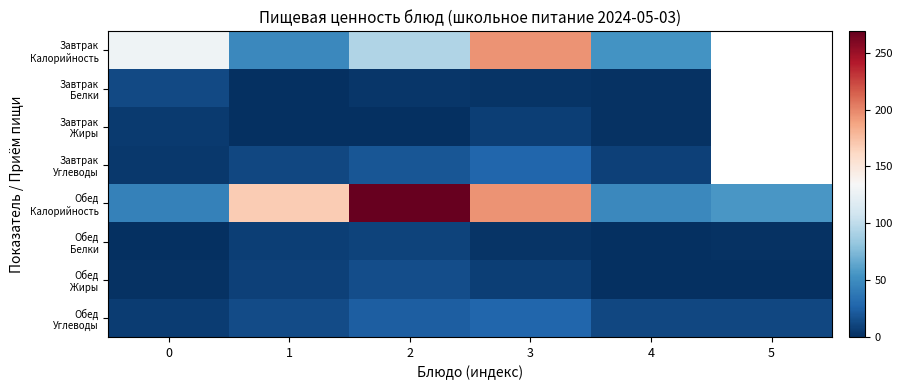

What is the highest value of the Обед Белки series?

9.8